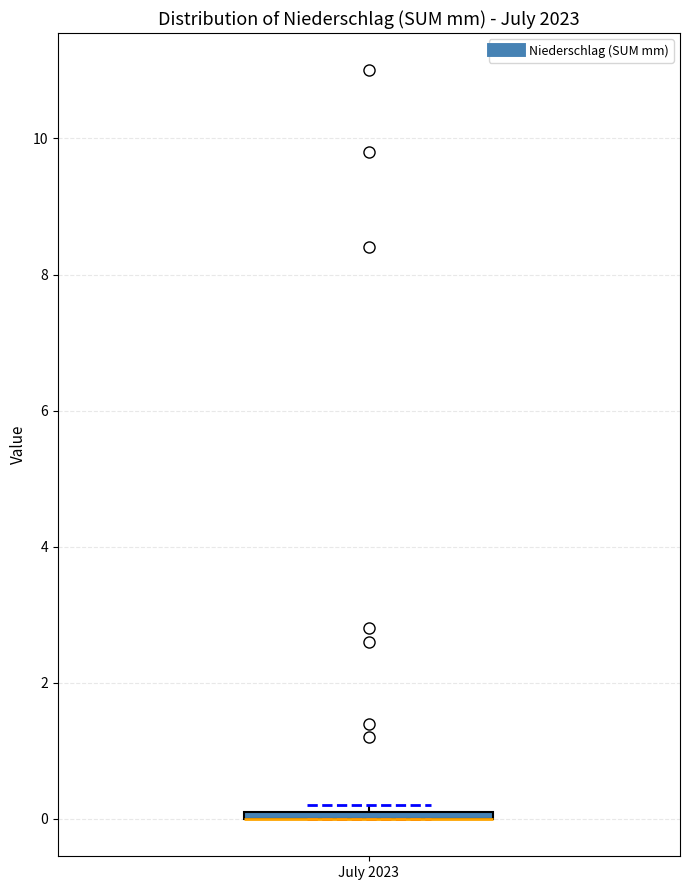

Where is the lower edge of the box for July 2023 on the y-axis? The values are not printed on the chart, so give them approximately, as read against the axis.

0.0